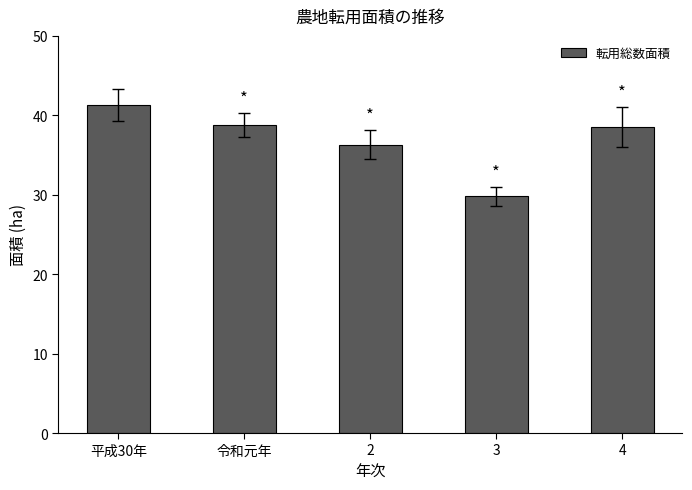

Reading left to right, extract all data points from this chart.

41.3	38.8	36.3	29.8	38.5